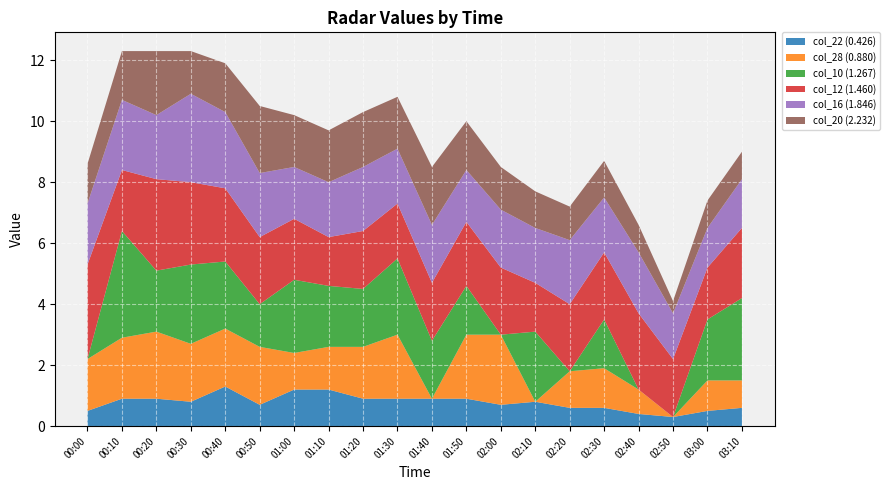

Reading left to right, list all the values displayed in this chart.

col_22 (0.426): 2013/04/23 00:00=0.5	2013/04/23 00:10=0.9	2013/04/23 00:20=0.9	2013/04/23 00:30=0.8	2013/04/23 00:40=1.3	2013/04/23 00:50=0.7	2013/04/23 01:00=1.2	2013/04/23 01:10=1.2	2013/04/23 01:20=0.9	2013/04/23 01:30=0.9	2013/04/23 01:40=0.9	2013/04/23 01:50=0.9	2013/04/23 02:00=0.7	2013/04/23 02:10=0.8	2013/04/23 02:20=0.6	2013/04/23 02:30=0.6	2013/04/23 02:40=0.4	2013/04/23 02:50=0.3	2013/04/23 03:00=0.5	2013/04/23 03:10=0.6
col_28 (0.880): 2013/04/23 00:00=1.7	2013/04/23 00:10=2.0	2013/04/23 00:20=2.2	2013/04/23 00:30=1.9	2013/04/23 00:40=1.9	2013/04/23 00:50=1.9	2013/04/23 01:00=1.2	2013/04/23 01:10=1.4	2013/04/23 01:20=1.7	2013/04/23 01:30=2.1	2013/04/23 01:40=0.0	2013/04/23 01:50=2.1	2013/04/23 02:00=2.3	2013/04/23 02:10=0.0	2013/04/23 02:20=1.2	2013/04/23 02:30=1.3	2013/04/23 02:40=0.8	2013/04/23 02:50=0.0	2013/04/23 03:00=1.0	2013/04/23 03:10=0.9
col_10 (1.267): 2013/04/23 00:00=0.0	2013/04/23 00:10=3.5	2013/04/23 00:20=2.0	2013/04/23 00:30=2.6	2013/04/23 00:40=2.2	2013/04/23 00:50=1.4	2013/04/23 01:00=2.4	2013/04/23 01:10=2.0	2013/04/23 01:20=1.9	2013/04/23 01:30=2.5	2013/04/23 01:40=1.9	2013/04/23 01:50=1.6	2013/04/23 02:00=0.0	2013/04/23 02:10=2.3	2013/04/23 02:20=0.0	2013/04/23 02:30=1.6	2013/04/23 02:40=0.0	2013/04/23 02:50=0.0	2013/04/23 03:00=2.0	2013/04/23 03:10=2.7
col_12 (1.460): 2013/04/23 00:00=3.1	2013/04/23 00:10=2.0	2013/04/23 00:20=3.0	2013/04/23 00:30=2.7	2013/04/23 00:40=2.4	2013/04/23 00:50=2.2	2013/04/23 01:00=2.0	2013/04/23 01:10=1.6	2013/04/23 01:20=1.9	2013/04/23 01:30=1.8	2013/04/23 01:40=1.9	2013/04/23 01:50=2.1	2013/04/23 02:00=2.2	2013/04/23 02:10=1.6	2013/04/23 02:20=2.2	2013/04/23 02:30=2.2	2013/04/23 02:40=2.5	2013/04/23 02:50=1.9	2013/04/23 03:00=1.7	2013/04/23 03:10=2.3
col_16 (1.846): 2013/04/23 00:00=2.0	2013/04/23 00:10=2.3	2013/04/23 00:20=2.1	2013/04/23 00:30=2.9	2013/04/23 00:40=2.5	2013/04/23 00:50=2.1	2013/04/23 01:00=1.7	2013/04/23 01:10=1.8	2013/04/23 01:20=2.1	2013/04/23 01:30=1.8	2013/04/23 01:40=1.9	2013/04/23 01:50=1.7	2013/04/23 02:00=1.9	2013/04/23 02:10=1.8	2013/04/23 02:20=2.1	2013/04/23 02:30=1.8	2013/04/23 02:40=2.0	2013/04/23 02:50=1.5	2013/04/23 03:00=1.3	2013/04/23 03:10=1.6
col_20 (2.232): 2013/04/23 00:00=1.3	2013/04/23 00:10=1.6	2013/04/23 00:20=2.1	2013/04/23 00:30=1.4	2013/04/23 00:40=1.6	2013/04/23 00:50=2.2	2013/04/23 01:00=1.7	2013/04/23 01:10=1.7	2013/04/23 01:20=1.8	2013/04/23 01:30=1.7	2013/04/23 01:40=1.9	2013/04/23 01:50=1.6	2013/04/23 02:00=1.4	2013/04/23 02:10=1.2	2013/04/23 02:20=1.1	2013/04/23 02:30=1.2	2013/04/23 02:40=0.9	2013/04/23 02:50=0.4	2013/04/23 03:00=0.9	2013/04/23 03:10=0.9